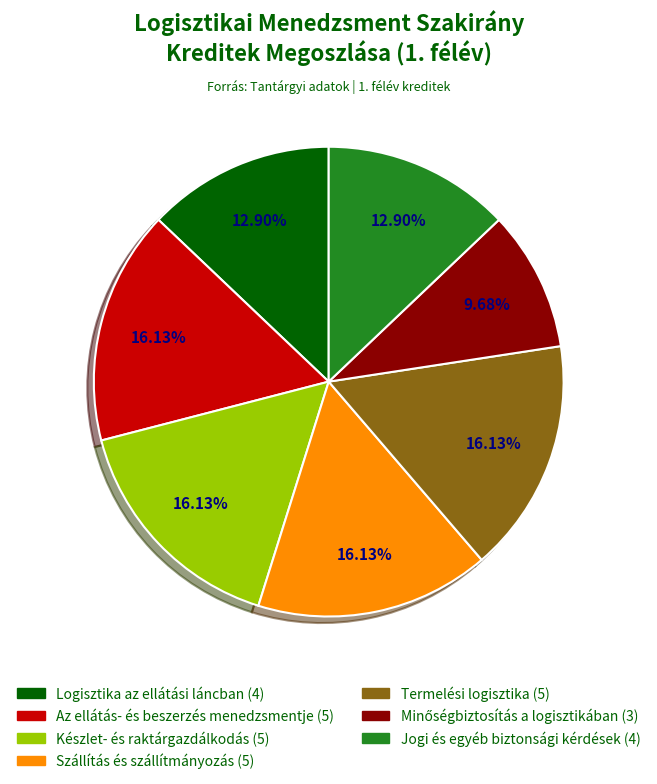

Does Termelési logisztika represent more than half of the total?

No